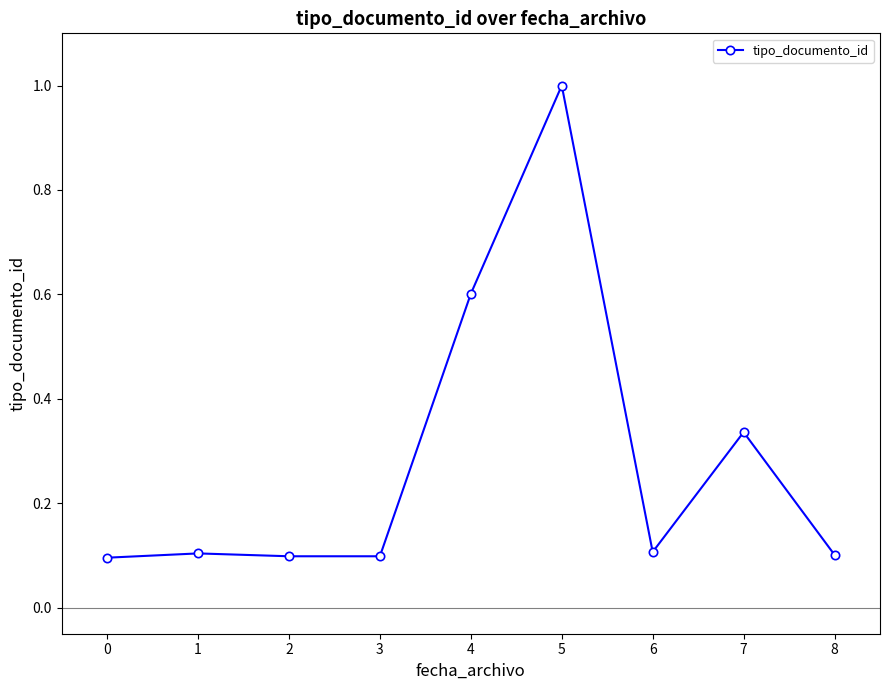

The chart shows a value of 0.1 at 0. True or false?

True